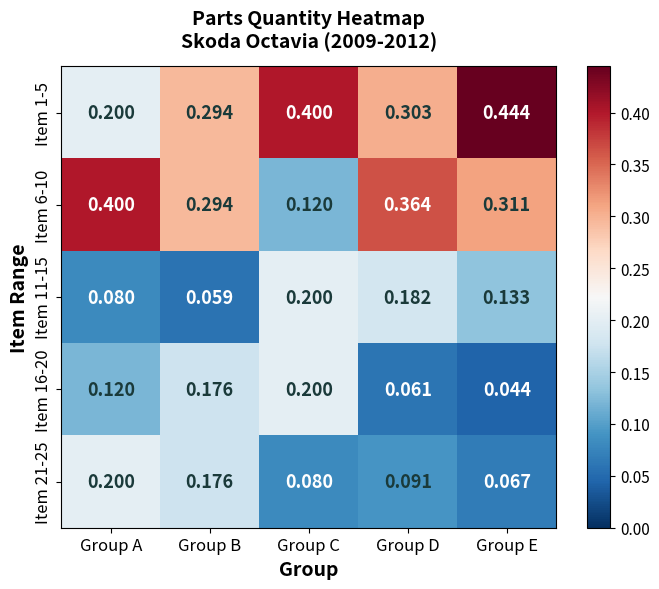

At which label is Item 6-10 closest to 0?

Group C